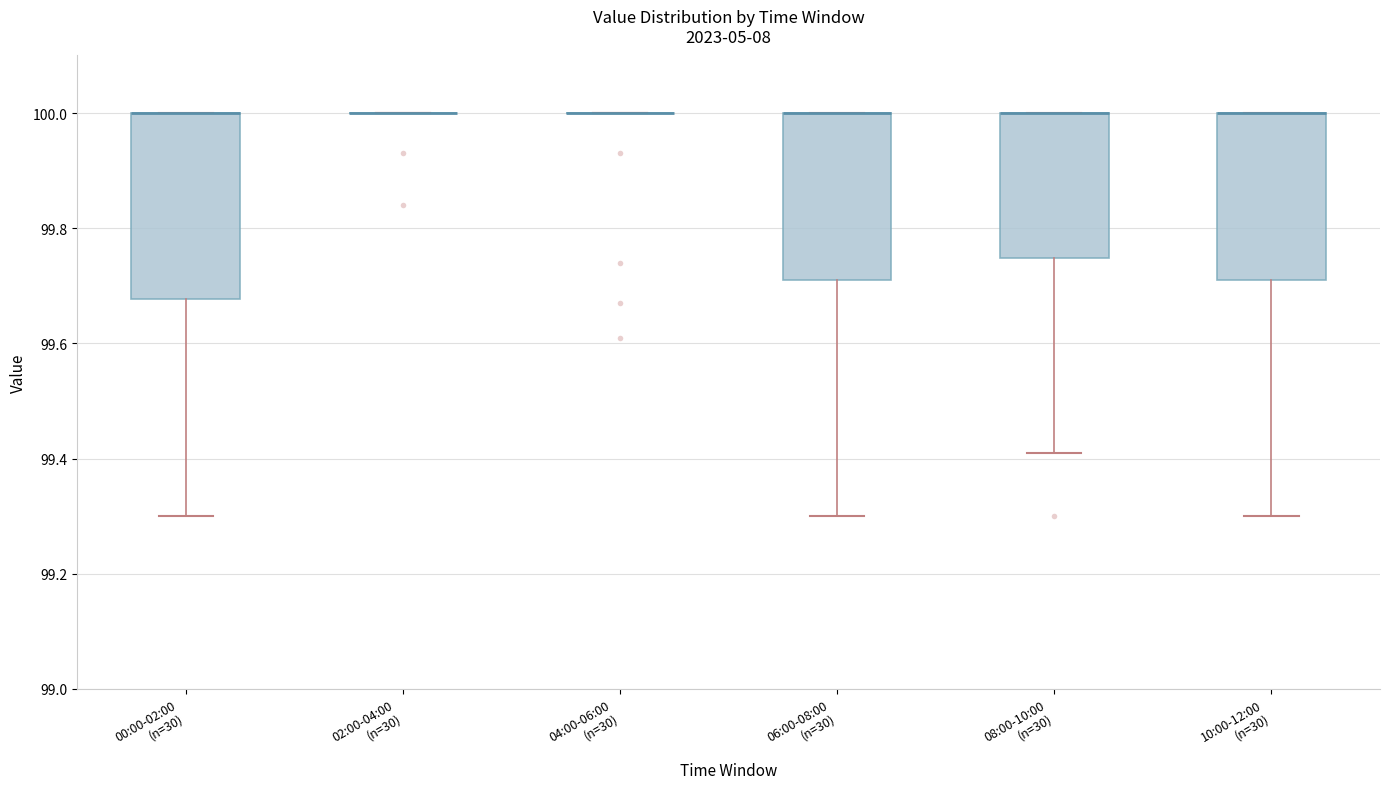

Reading left to right, read every box against the y-axis: the position of its median line, the range the box covers, and the ends of its whiskers. The values are not printed on the chart, so give them approximately, as read against the axis.

00:00-02:00 (n=30): median 100.00 (drawn on the box's upper edge), box 99.68 to 100.00, whiskers 99.30 to 100.00
02:00-04:00 (n=30): box collapsed to a line at 100.00, whiskers 100.00 to 100.00
04:00-06:00 (n=30): box collapsed to a line at 100.00, whiskers 100.00 to 100.00
06:00-08:00 (n=30): median 100.00 (drawn on the box's upper edge), box 99.72 to 100.00, whiskers 99.30 to 100.00
08:00-10:00 (n=30): median 100.00 (drawn on the box's upper edge), box 99.74 to 100.00, whiskers 99.42 to 100.00
10:00-12:00 (n=30): median 100.00 (drawn on the box's upper edge), box 99.72 to 100.00, whiskers 99.30 to 100.00